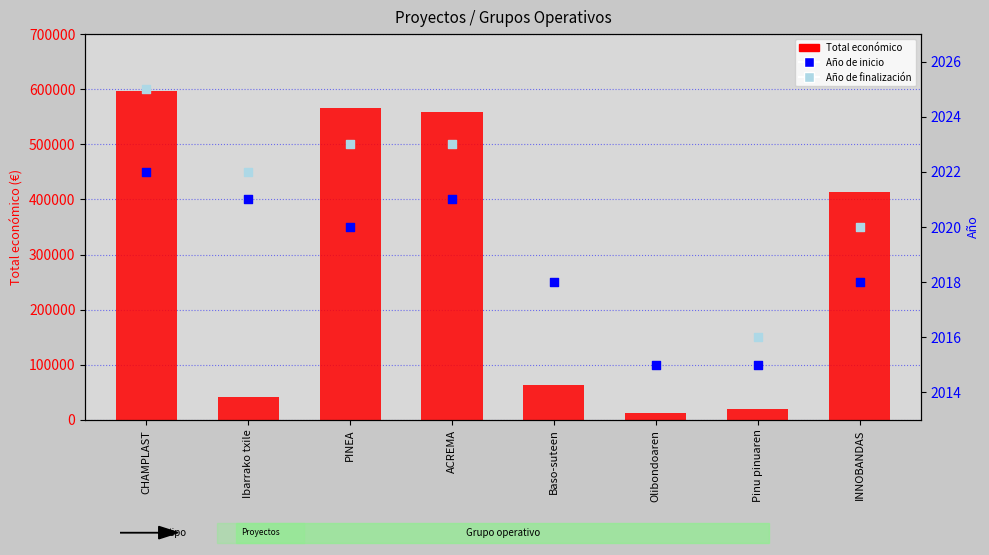

Which series contains the lowest Y value?

Año de inicio